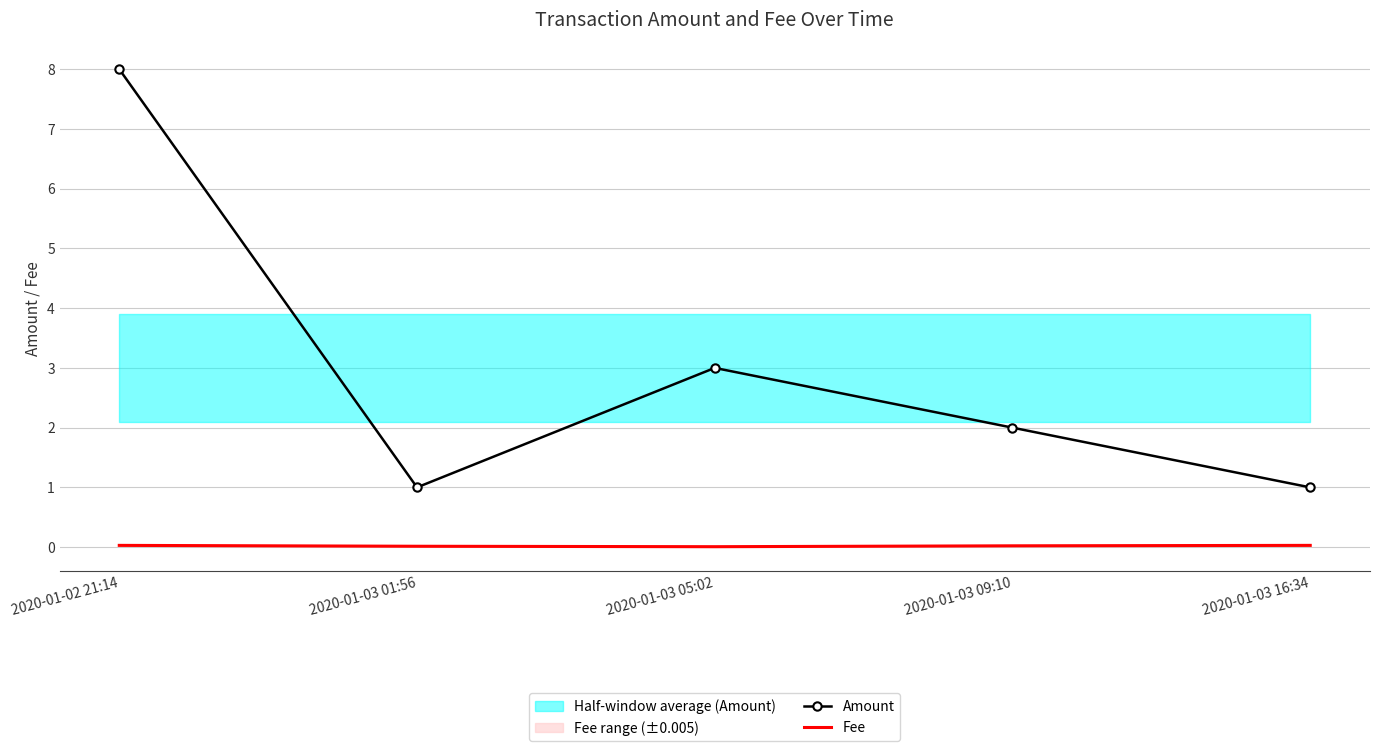

True or false: Amount and Fee cross at least once.

False